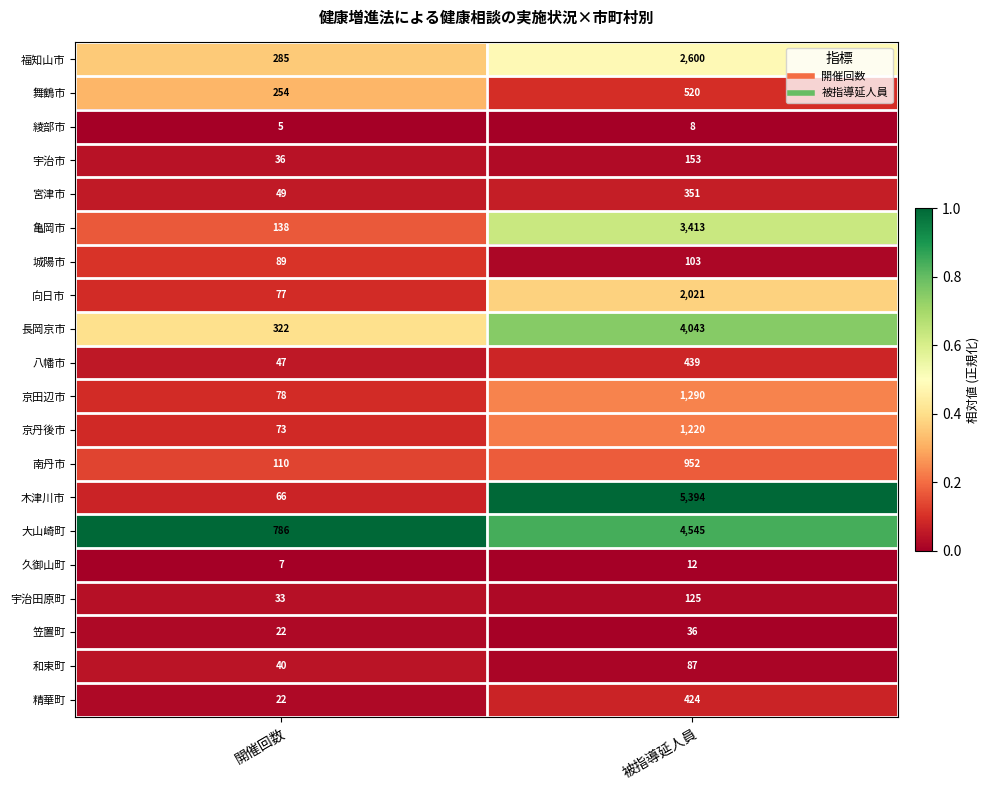

What value does the 福知山市 series have at 開催回数, to the nearest 100?

300